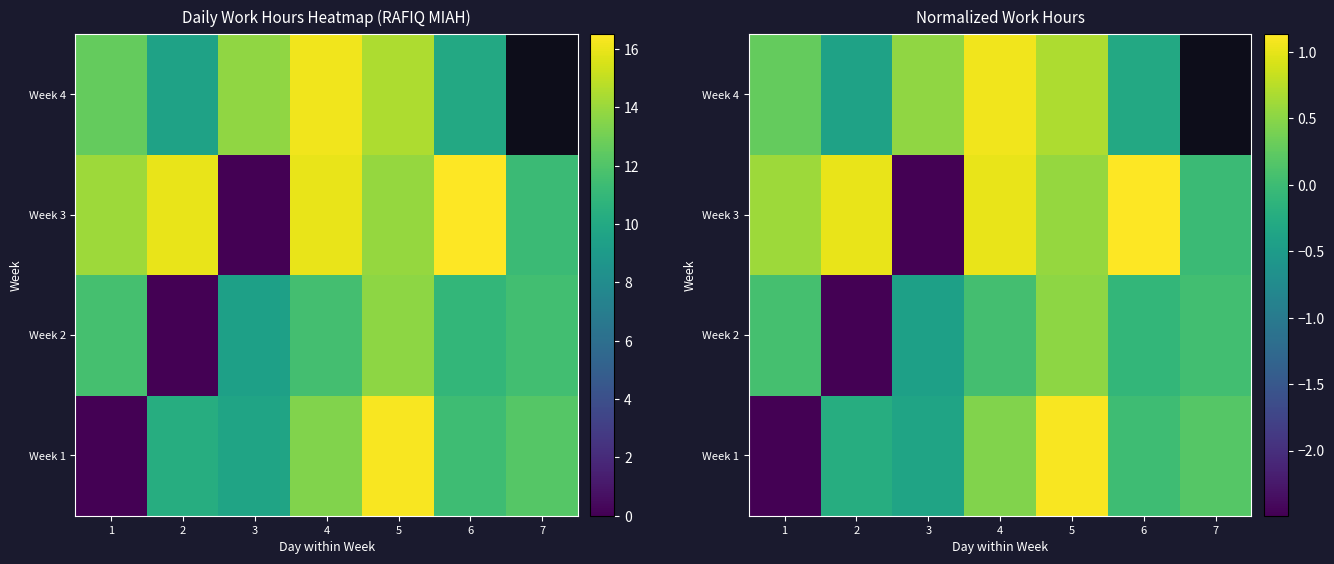

What is the difference between the maximum and minimum values in the Week 3 series?

3.6